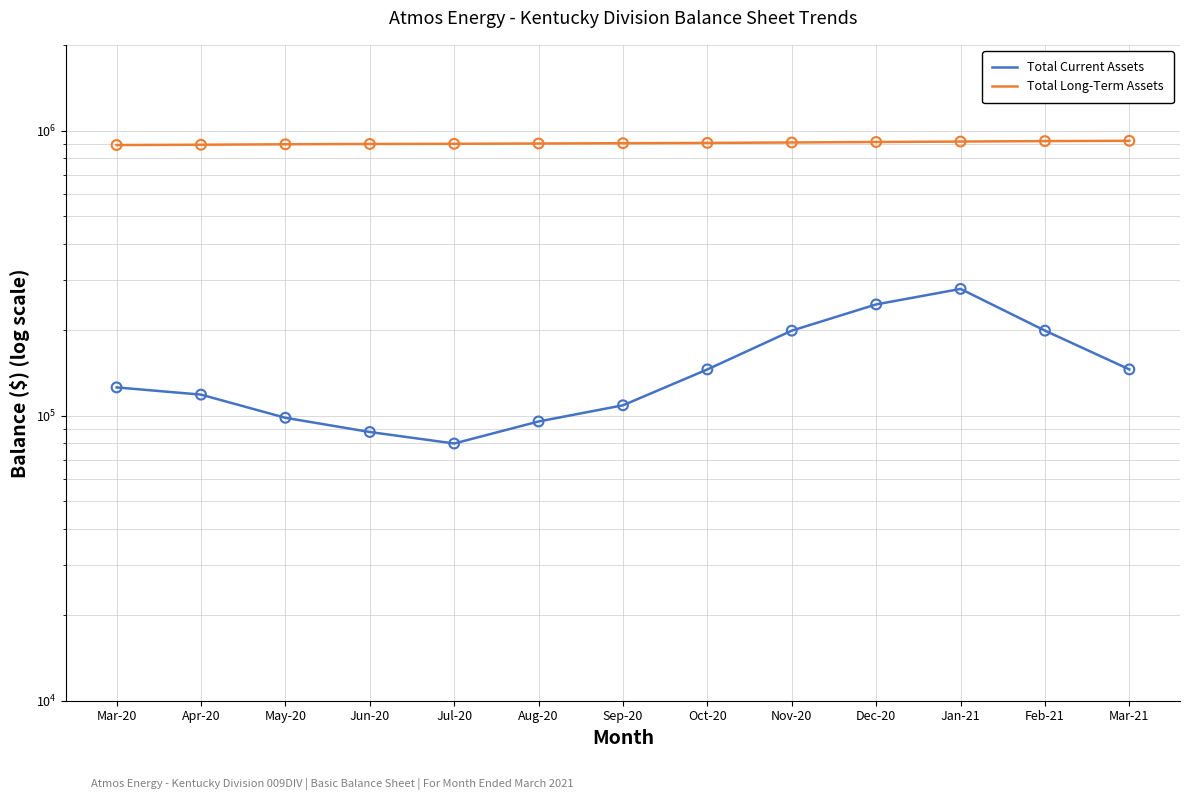

Which series reaches the minimum Y coordinate?

Total Current Assets